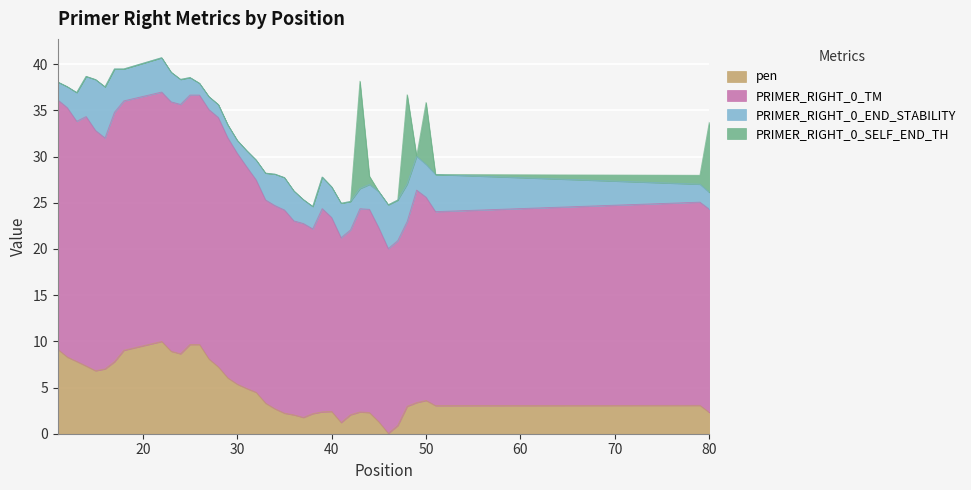

How many lines are shown in the chart?

4